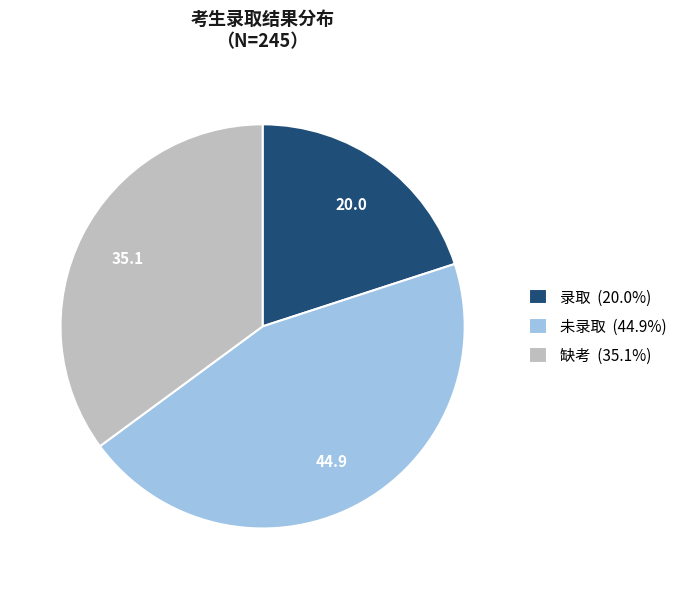

How many segments does this pie chart have?

3